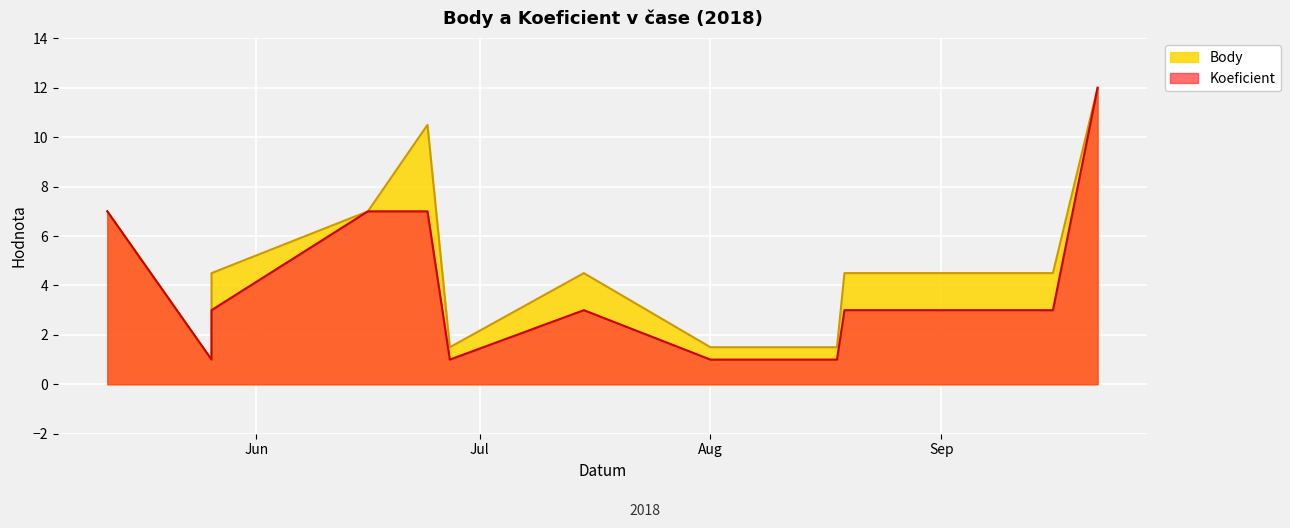

Is it true that Body equals 2.4 at Aug?

False